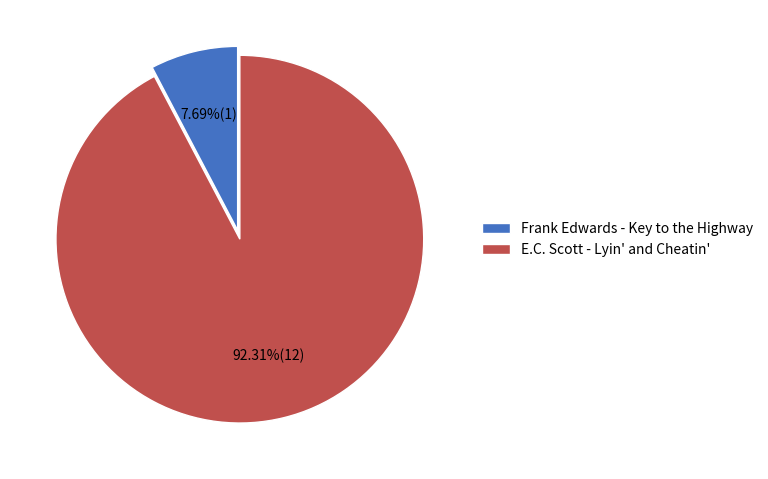

Combined, what portion of the pie is Frank Edwards - Key to the Highway and E.C. Scott - Lyin' and Cheatin'?

100.0%